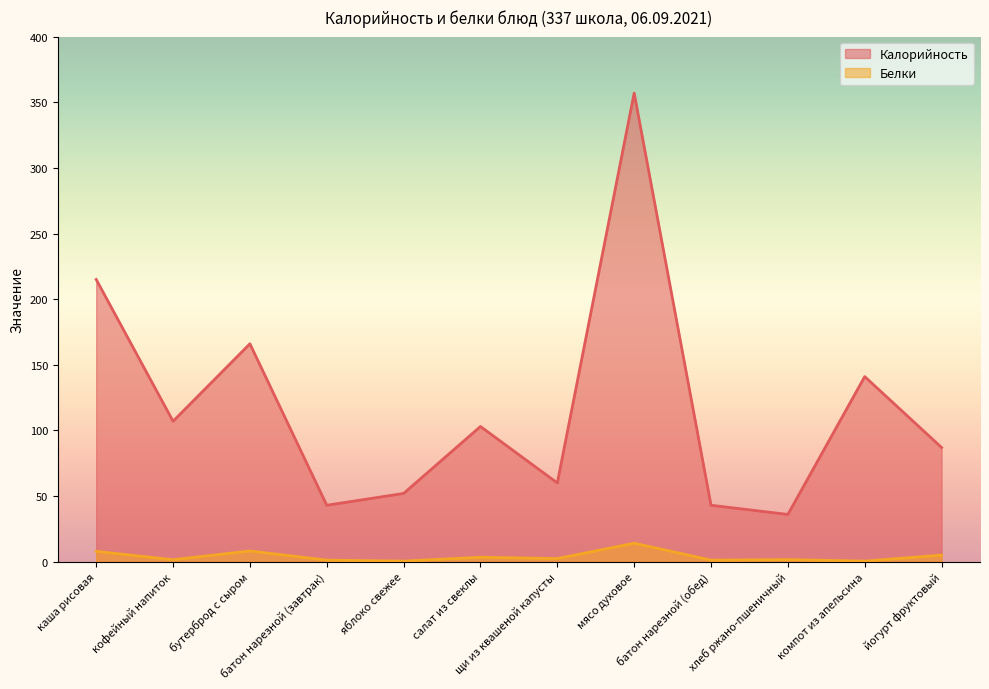

How many categories are shown in the chart?

12